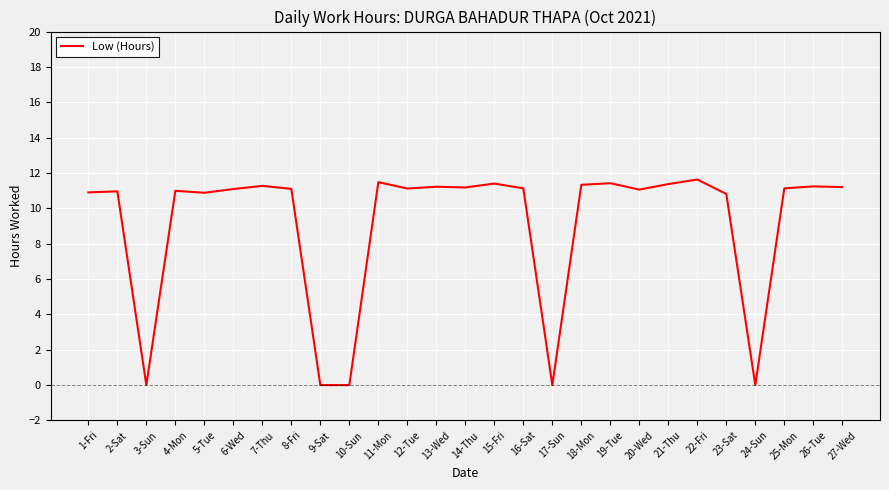

The value at 6-Wed is 3.8. True or false?

False